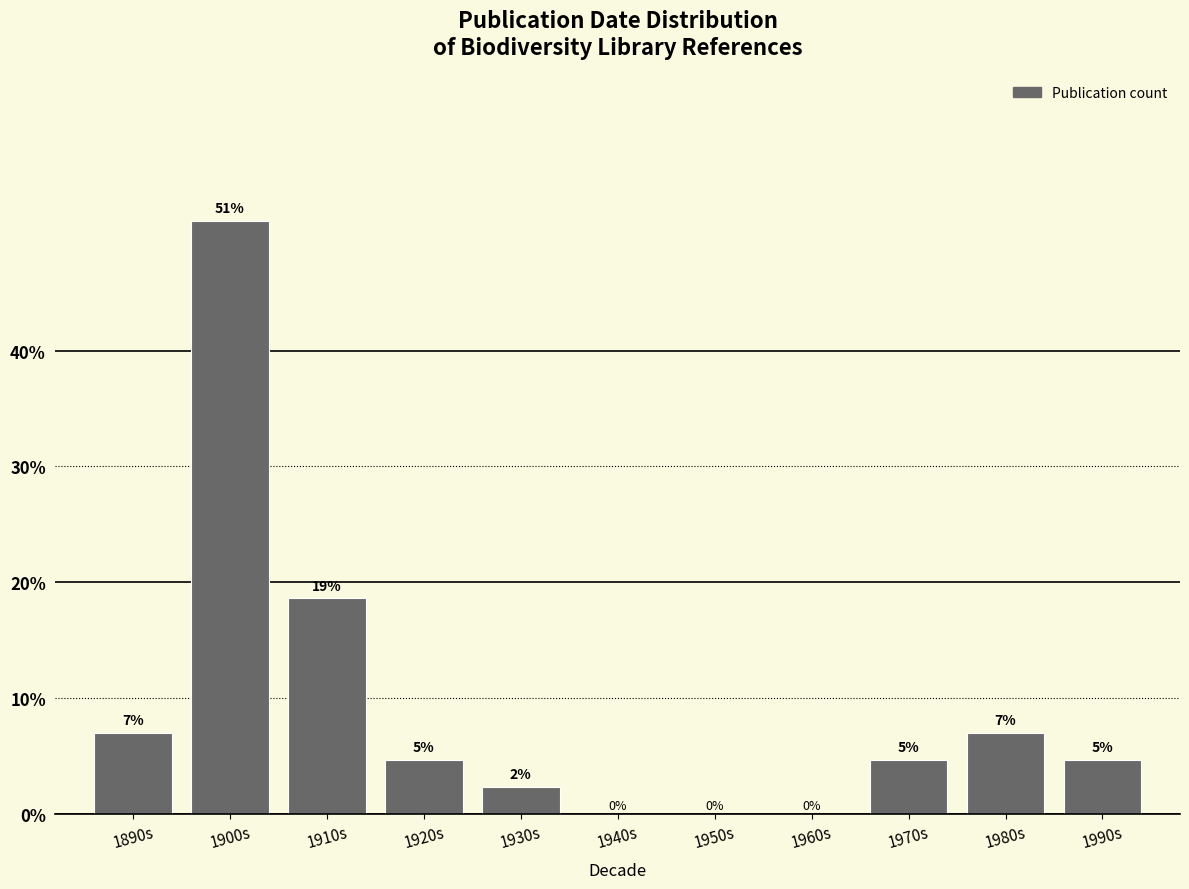

What is the greatest value displayed?

51.2